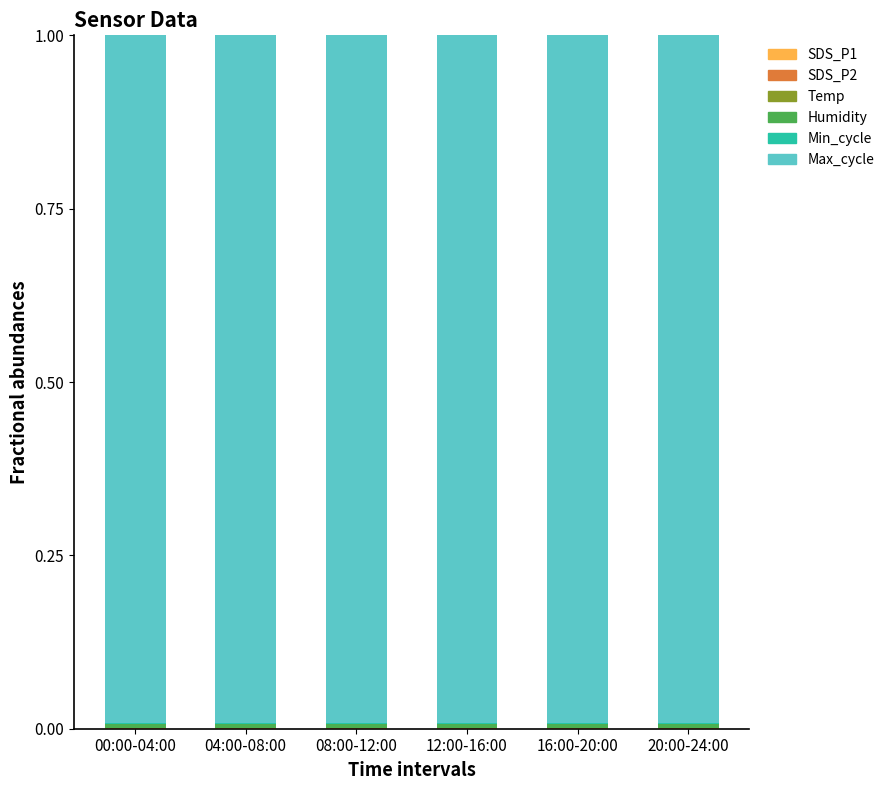

List the series in order of their peak value, lowest first.

SDS_P2, Temp, SDS_P1, Min_cycle, Humidity, Max_cycle